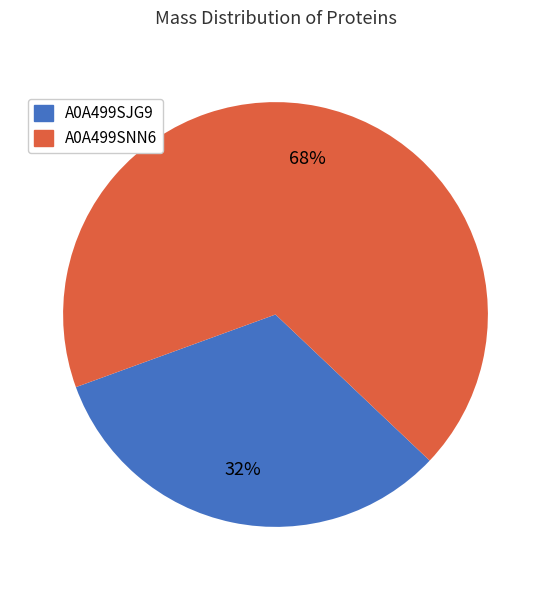

To the nearest percent, what is the average slice percentage?

50%